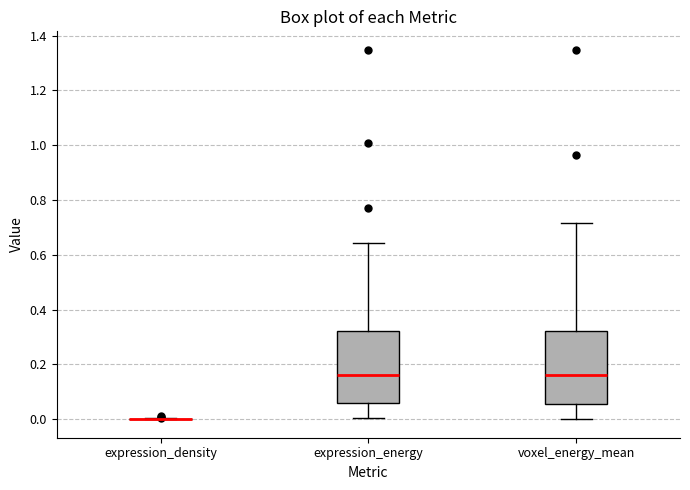

Reading left to right, read every box against the y-axis: the position of its median line, the range the box covers, and the ends of its whiskers. The values are not printed on the chart, so give them approximately, as read against the axis.

expression_density: box collapsed to a line at 0.00, whiskers 0.00 to 0.00
expression_energy: median 0.16, box 0.06 to 0.32, whiskers 0.00 to 0.64
voxel_energy_mean: median 0.16, box 0.06 to 0.32, whiskers 0.00 to 0.72